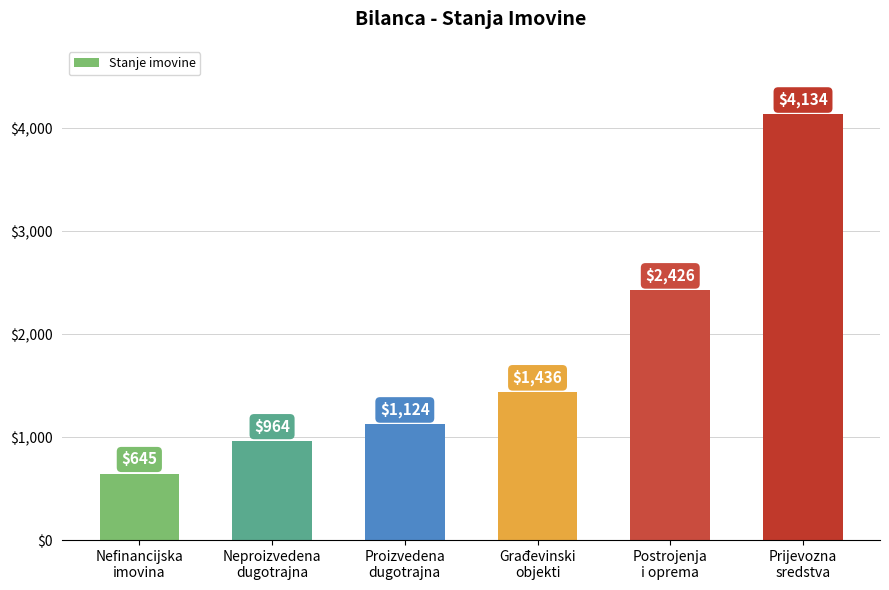

True or false: the data shows 768 at Postrojenja
i oprema.

False